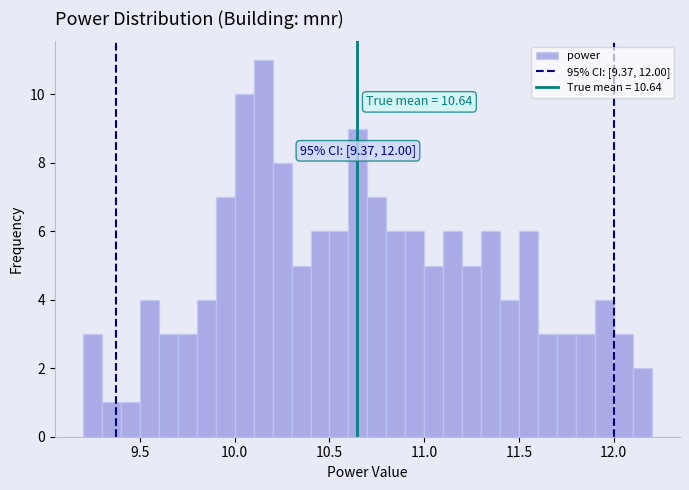

Read against the x-axis, roughly where is the centre of the tallest bar?

10.15